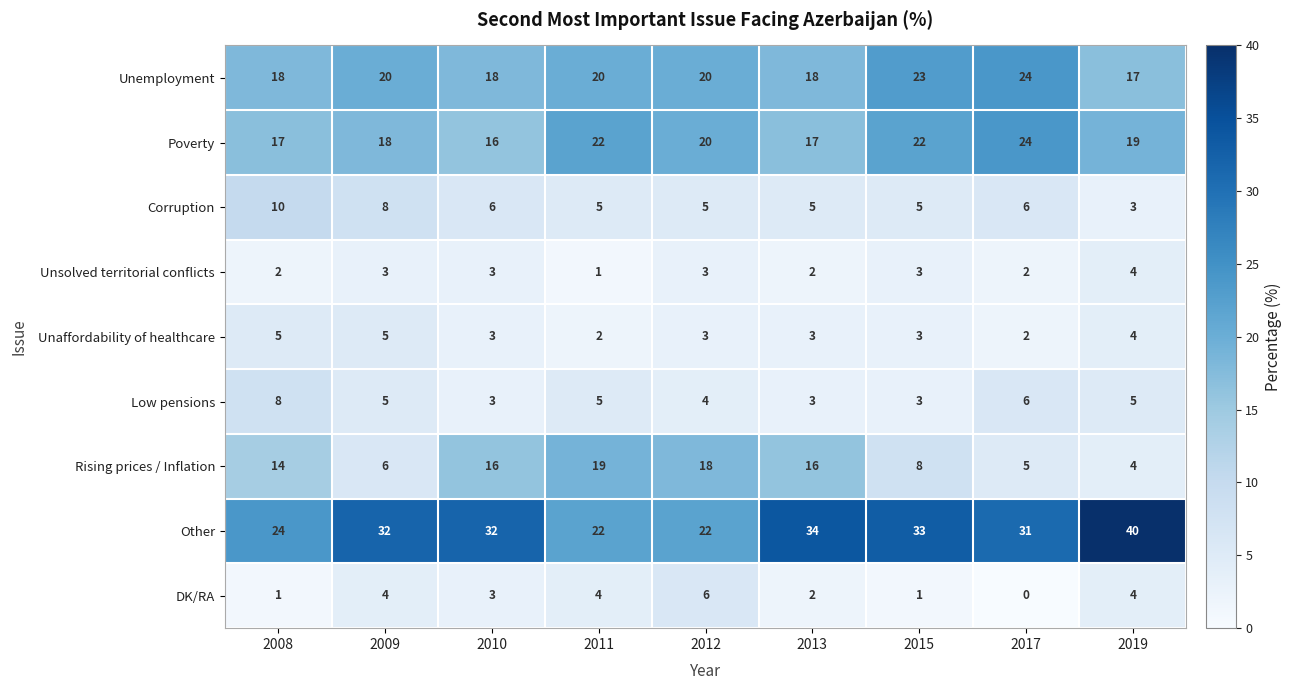

Rank the series at 2008 from highest to lowest value.

Other, Unemployment, Poverty, Rising prices / Inflation, Corruption, Low pensions, Unaffordability of healthcare, Unsolved territorial conflicts, DK/RA